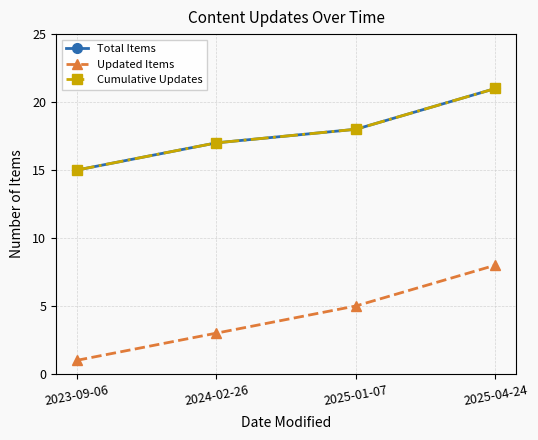

At which label does Updated Items first exceed 5?

2025-04-24